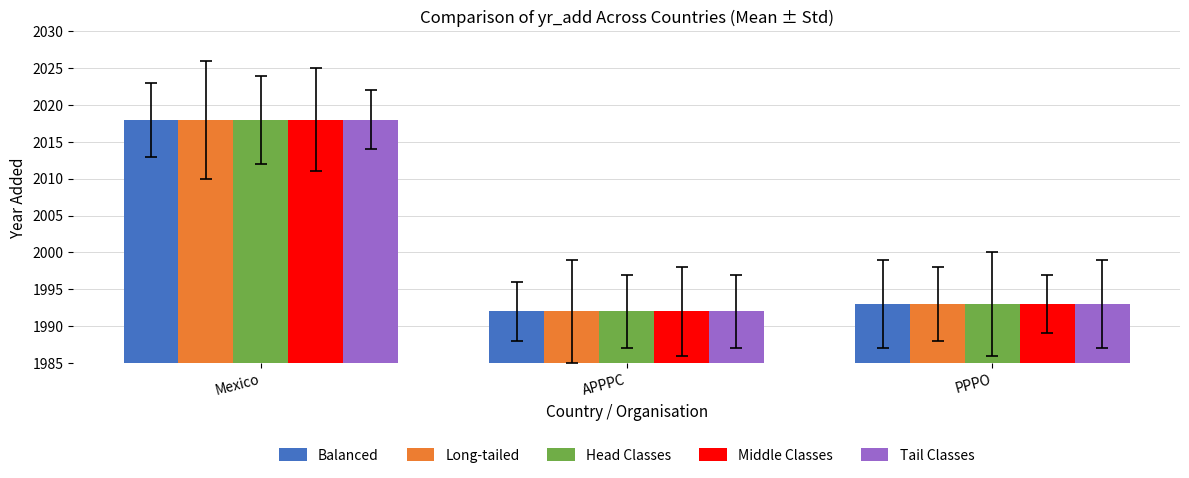

What is the approximate value of Head Classes at APPPC, to the nearest 5?

1990